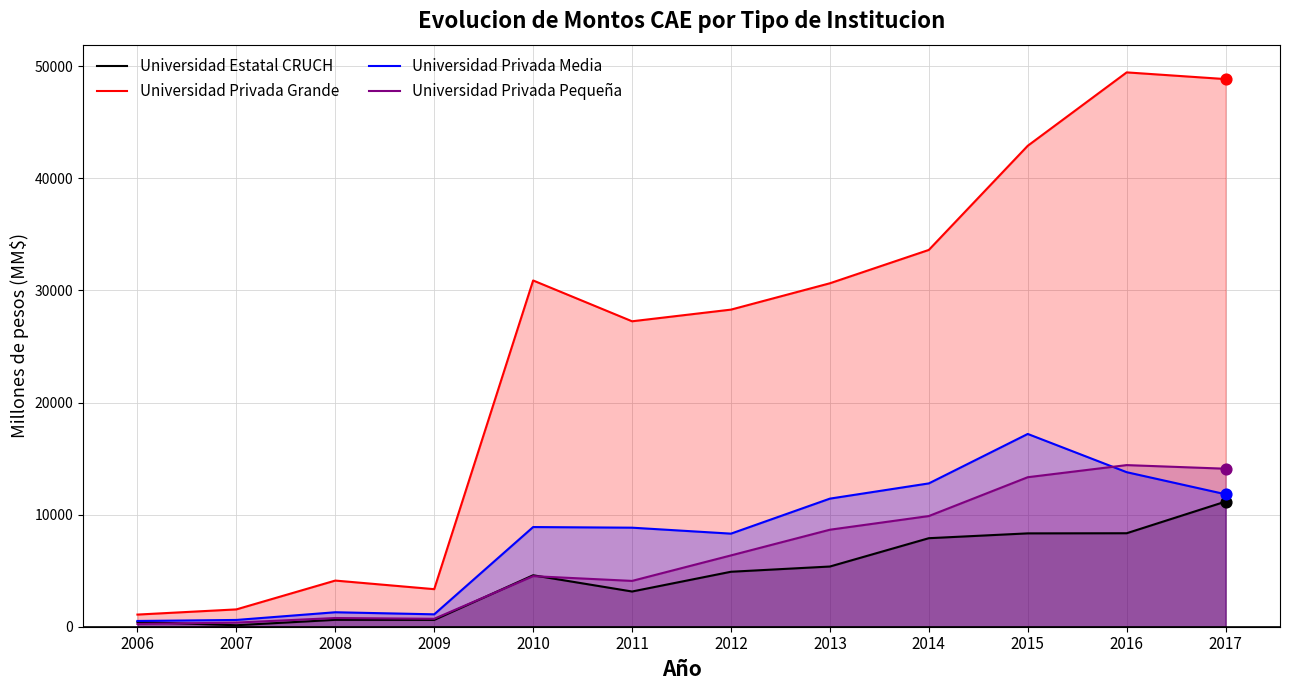

Which series reaches the minimum Y coordinate?

Universidad Estatal CRUCH